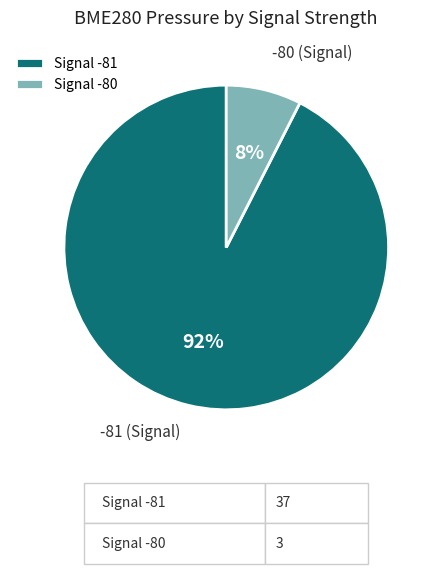

To the nearest percent, what is the average slice percentage?

50%